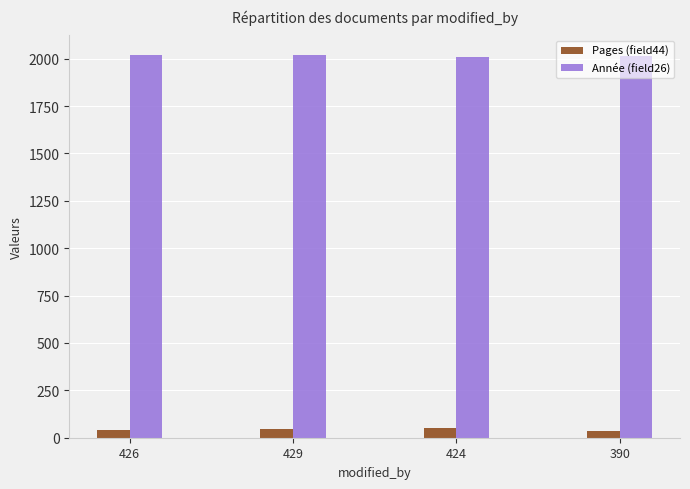

Rank the series at 429 from lowest to highest value.

Pages (field44), Année (field26)